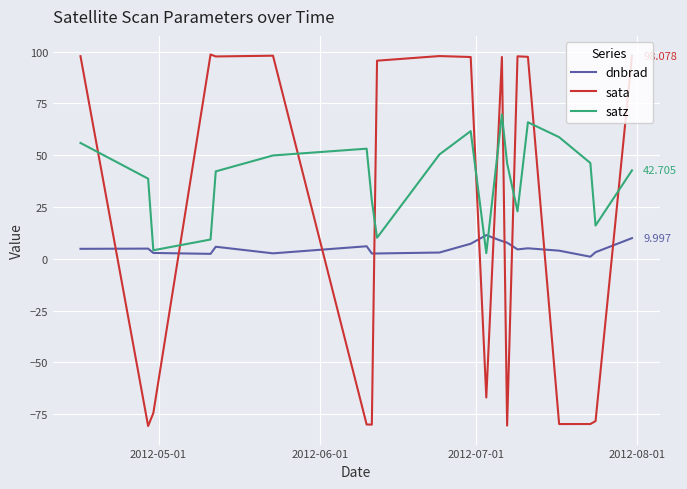

How many values in the satz series exceed 46?

10